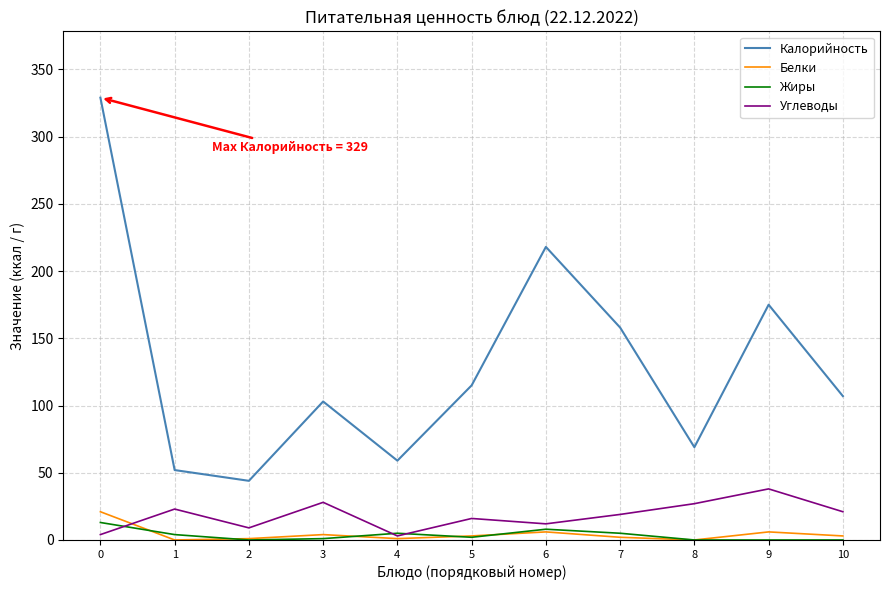

True or false: Жиры and Белки cross at least once.

True